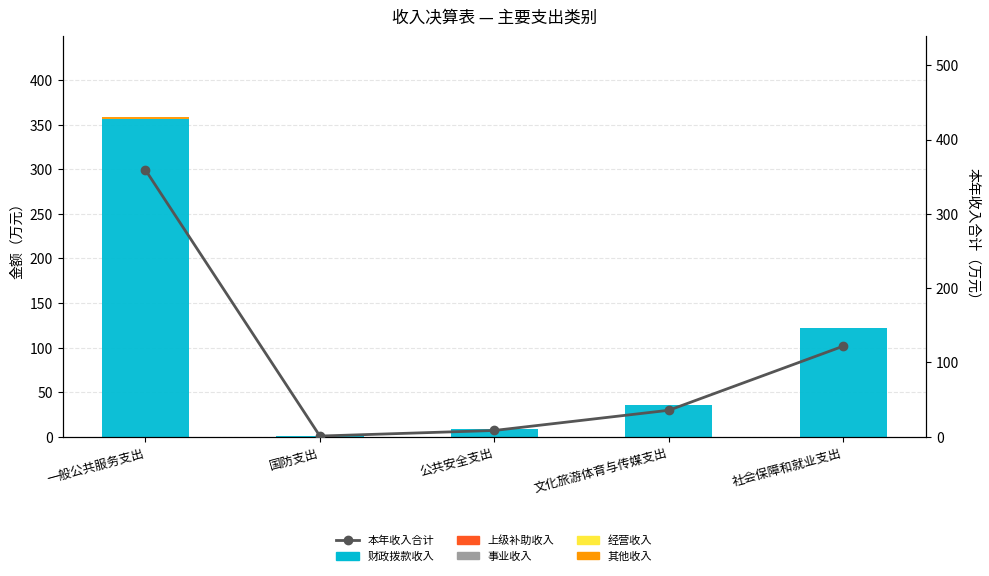

Rank the categories by 其他收入 value from lowest to highest.

国防支出, 公共安全支出, 文化旅游体育与传媒支出, 社会保障和就业支出, 一般公共服务支出